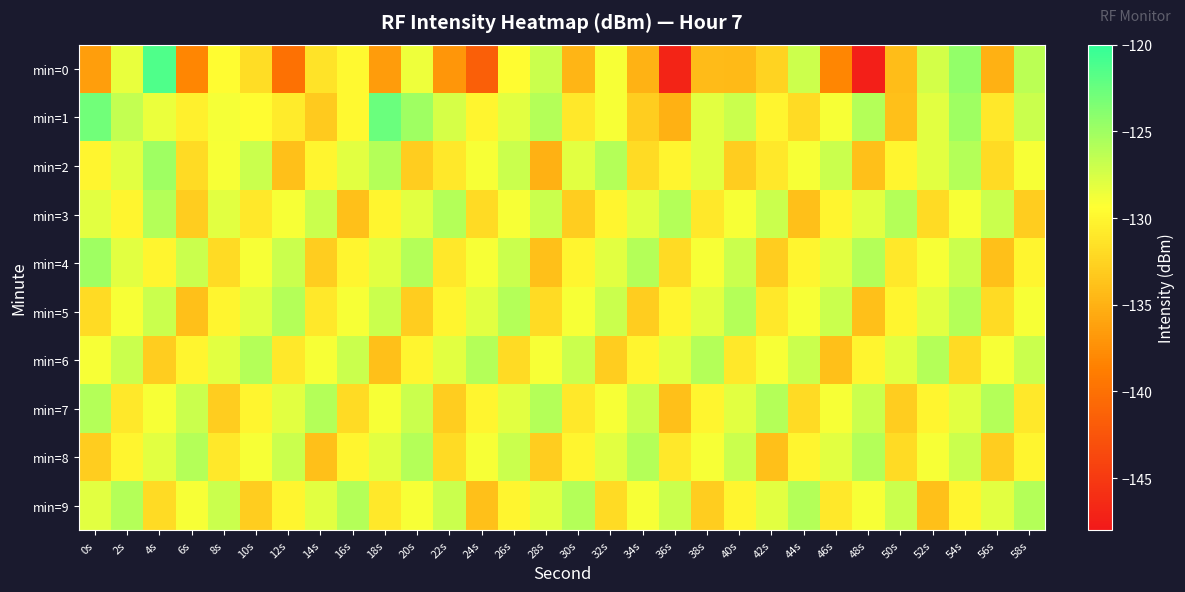

Reading left to right, what are all the values shown in this chart?

min=0: 0s=-136.4	2s=-128.3	4s=-121.4	6s=-138.1	8s=-129.6	10s=-131.8	12s=-139.9	14s=-131.3	16s=-129.8	18s=-136.6	20s=-128.6	22s=-137.0	24s=-141.7	26s=-129.6	28s=-126.9	30s=-134.7	32s=-129.0	34s=-134.9	36s=-146.9	38s=-134.2	40s=-134.4	42s=-132.5	44s=-127.0	46s=-138.1	48s=-147.4	50s=-134.2	52s=-127.3	54s=-124.5	56s=-135.0	58s=-126.3
min=1: 0s=-122.8	2s=-126.6	4s=-128.4	6s=-130.4	8s=-128.9	10s=-129.5	12s=-130.8	14s=-133.2	16s=-129.8	18s=-122.5	20s=-125.0	22s=-127.5	24s=-130.0	26s=-128.0	28s=-126.0	30s=-131.0	32s=-129.0	34s=-133.0	36s=-135.0	38s=-128.0	40s=-127.0	42s=-130.0	44s=-132.0	46s=-129.0	48s=-126.0	50s=-134.0	52s=-128.0	54s=-125.0	56s=-131.0	58s=-127.0
min=2: 0s=-130.0	2s=-128.0	4s=-125.0	6s=-132.0	8s=-129.0	10s=-127.0	12s=-134.0	14s=-130.0	16s=-128.0	18s=-126.0	20s=-133.0	22s=-131.0	24s=-129.0	26s=-127.0	28s=-135.0	30s=-128.0	32s=-126.0	34s=-132.0	36s=-130.0	38s=-128.0	40s=-133.0	42s=-131.0	44s=-129.0	46s=-127.0	48s=-134.0	50s=-130.0	52s=-128.0	54s=-126.0	56s=-132.0	58s=-129.0
min=3: 0s=-128.0	2s=-130.0	4s=-126.0	6s=-133.0	8s=-128.0	10s=-131.0	12s=-129.0	14s=-127.0	16s=-134.0	18s=-130.0	20s=-128.0	22s=-126.0	24s=-132.0	26s=-129.0	28s=-127.0	30s=-133.0	32s=-130.0	34s=-128.0	36s=-126.0	38s=-131.0	40s=-129.0	42s=-127.0	44s=-134.0	46s=-130.0	48s=-128.0	50s=-126.0	52s=-132.0	54s=-129.0	56s=-127.0	58s=-133.0
min=4: 0s=-125.0	2s=-128.0	4s=-130.0	6s=-127.0	8s=-132.0	10s=-129.0	12s=-127.0	14s=-133.0	16s=-130.0	18s=-128.0	20s=-126.0	22s=-131.0	24s=-129.0	26s=-127.0	28s=-134.0	30s=-130.0	32s=-128.0	34s=-126.0	36s=-132.0	38s=-129.0	40s=-127.0	42s=-133.0	44s=-130.0	46s=-128.0	48s=-126.0	50s=-131.0	52s=-129.0	54s=-127.0	56s=-134.0	58s=-130.0
min=5: 0s=-132.0	2s=-129.0	4s=-127.0	6s=-134.0	8s=-130.0	10s=-128.0	12s=-126.0	14s=-131.0	16s=-129.0	18s=-127.0	20s=-133.0	22s=-130.0	24s=-128.0	26s=-126.0	28s=-132.0	30s=-129.0	32s=-127.0	34s=-133.0	36s=-130.0	38s=-128.0	40s=-126.0	42s=-131.0	44s=-129.0	46s=-127.0	48s=-134.0	50s=-130.0	52s=-128.0	54s=-126.0	56s=-132.0	58s=-129.0
min=6: 0s=-129.0	2s=-127.0	4s=-133.0	6s=-130.0	8s=-128.0	10s=-126.0	12s=-131.0	14s=-129.0	16s=-127.0	18s=-134.0	20s=-130.0	22s=-128.0	24s=-126.0	26s=-132.0	28s=-129.0	30s=-127.0	32s=-133.0	34s=-130.0	36s=-128.0	38s=-126.0	40s=-131.0	42s=-129.0	44s=-127.0	46s=-134.0	48s=-130.0	50s=-128.0	52s=-126.0	54s=-132.0	56s=-129.0	58s=-127.0
min=7: 0s=-126.0	2s=-131.0	4s=-129.0	6s=-127.0	8s=-133.0	10s=-130.0	12s=-128.0	14s=-126.0	16s=-132.0	18s=-129.0	20s=-127.0	22s=-133.0	24s=-130.0	26s=-128.0	28s=-126.0	30s=-131.0	32s=-129.0	34s=-127.0	36s=-134.0	38s=-130.0	40s=-128.0	42s=-126.0	44s=-132.0	46s=-129.0	48s=-127.0	50s=-133.0	52s=-130.0	54s=-128.0	56s=-126.0	58s=-131.0
min=8: 0s=-133.0	2s=-130.0	4s=-128.0	6s=-126.0	8s=-131.0	10s=-129.0	12s=-127.0	14s=-134.0	16s=-130.0	18s=-128.0	20s=-126.0	22s=-132.0	24s=-129.0	26s=-127.0	28s=-133.0	30s=-130.0	32s=-128.0	34s=-126.0	36s=-131.0	38s=-129.0	40s=-127.0	42s=-134.0	44s=-130.0	46s=-128.0	48s=-126.0	50s=-132.0	52s=-129.0	54s=-127.0	56s=-133.0	58s=-130.0
min=9: 0s=-128.0	2s=-126.0	4s=-132.0	6s=-129.0	8s=-127.0	10s=-133.0	12s=-130.0	14s=-128.0	16s=-126.0	18s=-131.0	20s=-129.0	22s=-127.0	24s=-134.0	26s=-130.0	28s=-128.0	30s=-126.0	32s=-132.0	34s=-129.0	36s=-127.0	38s=-133.0	40s=-130.0	42s=-128.0	44s=-126.0	46s=-131.0	48s=-129.0	50s=-127.0	52s=-134.0	54s=-130.0	56s=-128.0	58s=-126.0